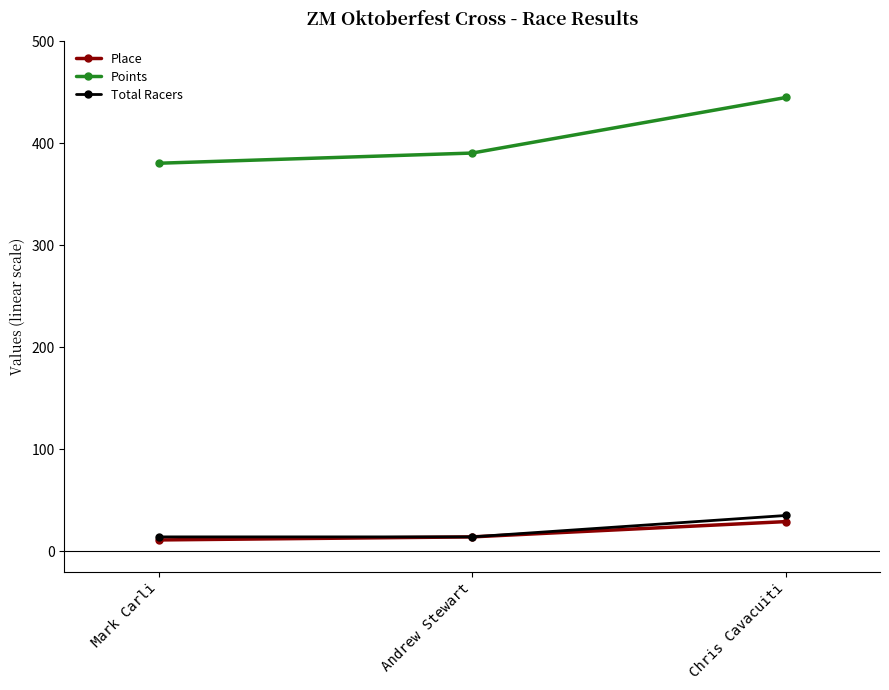

At which category is the sum across all series the highest?

Chris Cavacuiti